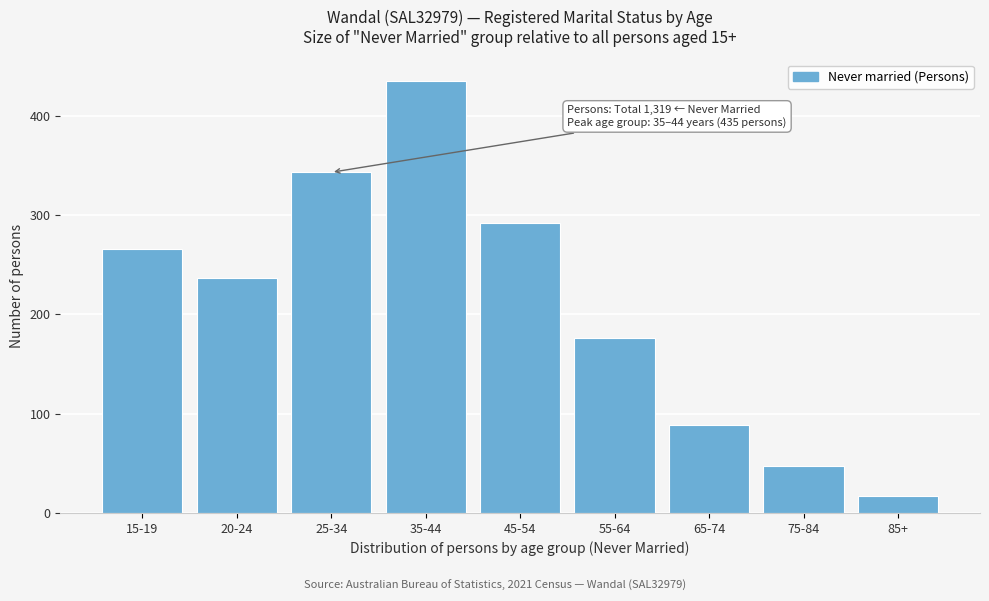

Reading left to right, extract all data points from this chart.

266	237	343	435	292	176	88	47	17